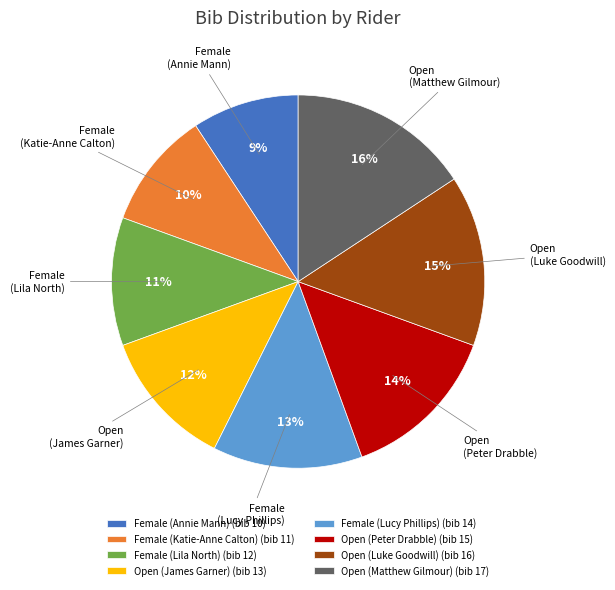

Is the sum of Open (Luke Goodwill) and Female (Lila North) greater than half?

No